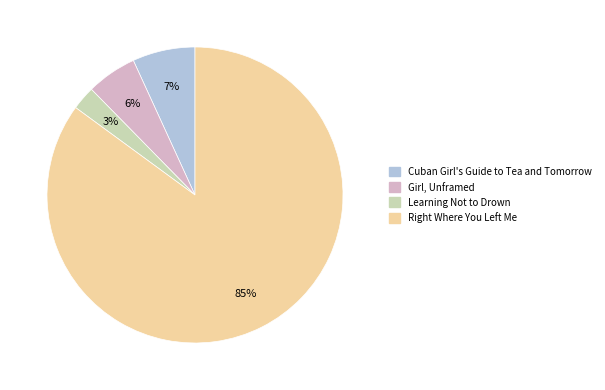

True or false: Girl, Unframed accounts for 1% of the total.

False